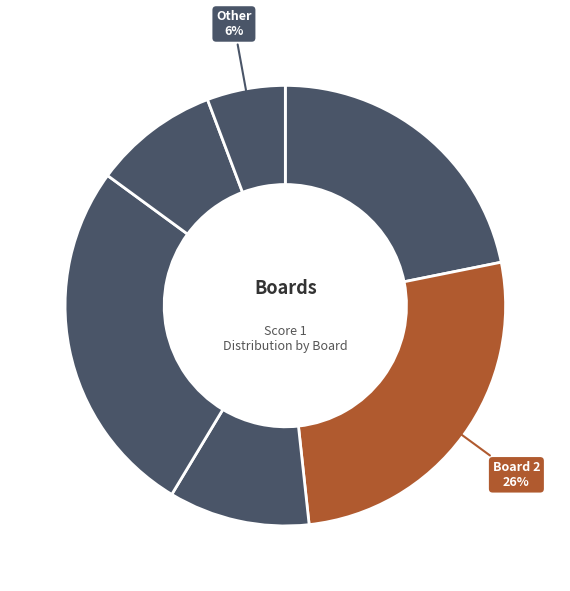

How many slices are in this pie chart?

6